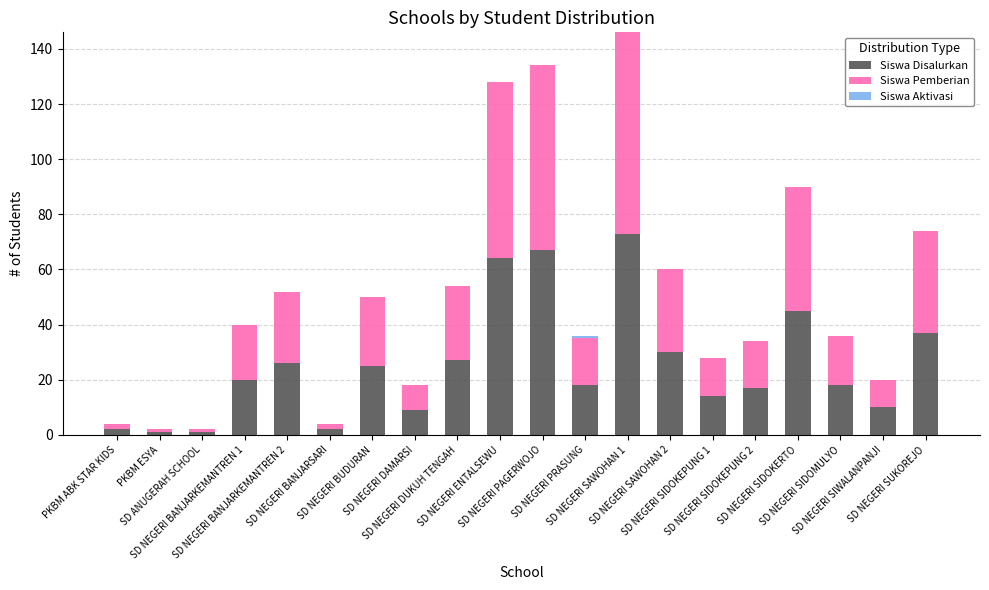

What is the sum of all Siswa Disalurkan values?

506